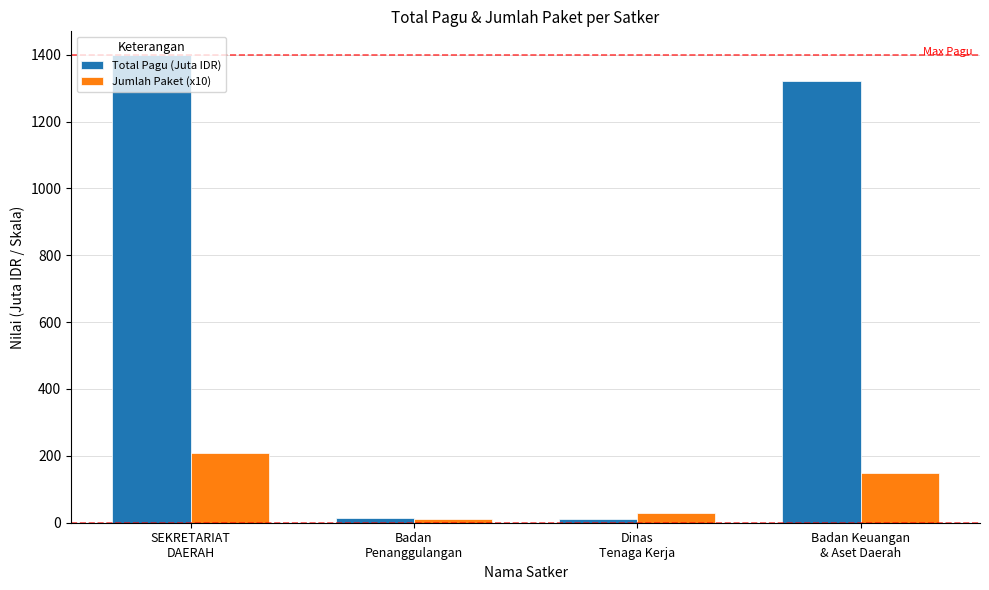

Which series changed the most between SEKRETARIAT
DAERAH and Badan
Penanggulangan?

Total Pagu (Juta IDR)